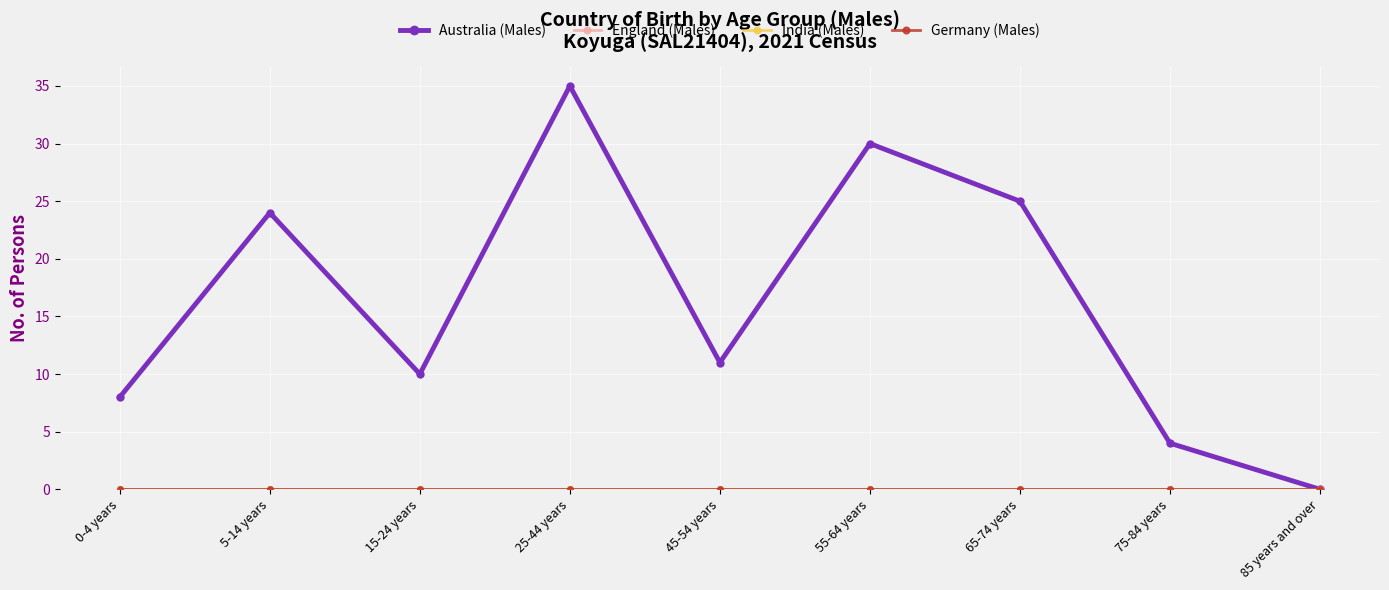

Does the chart have visible grid lines?

Yes